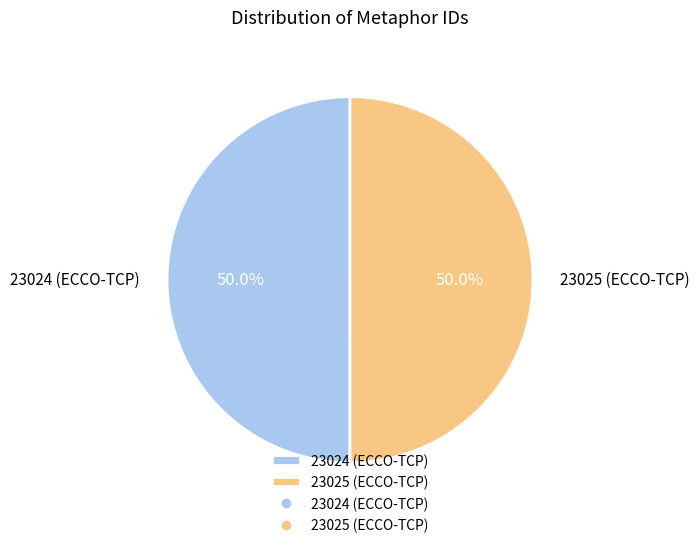

What percentage is the 23024 (ECCO-TCP) slice, to the nearest percent?

50%